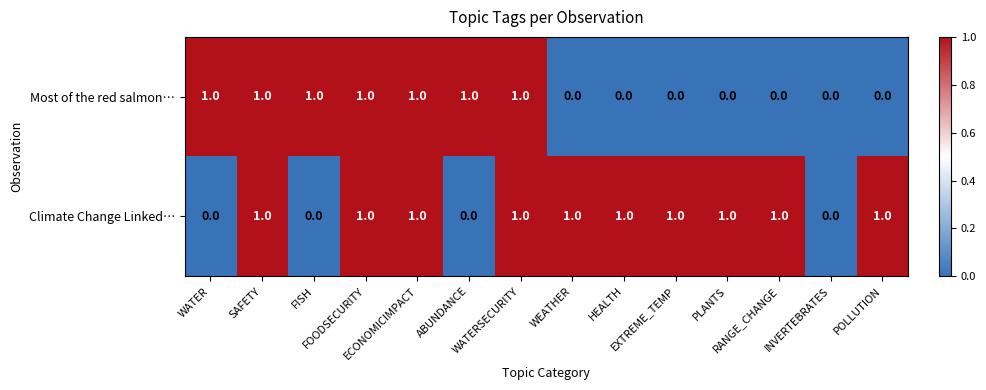

How many Climate Change Linked… values are between 0 and 1?

14